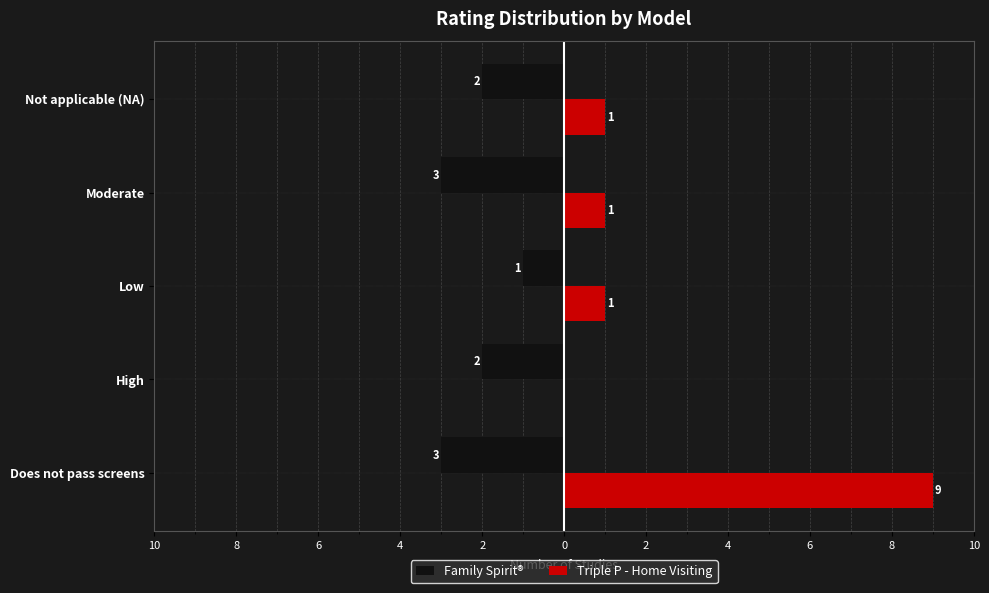

What are all the series names shown in the legend?

Family Spirit®, Triple P - Home Visiting